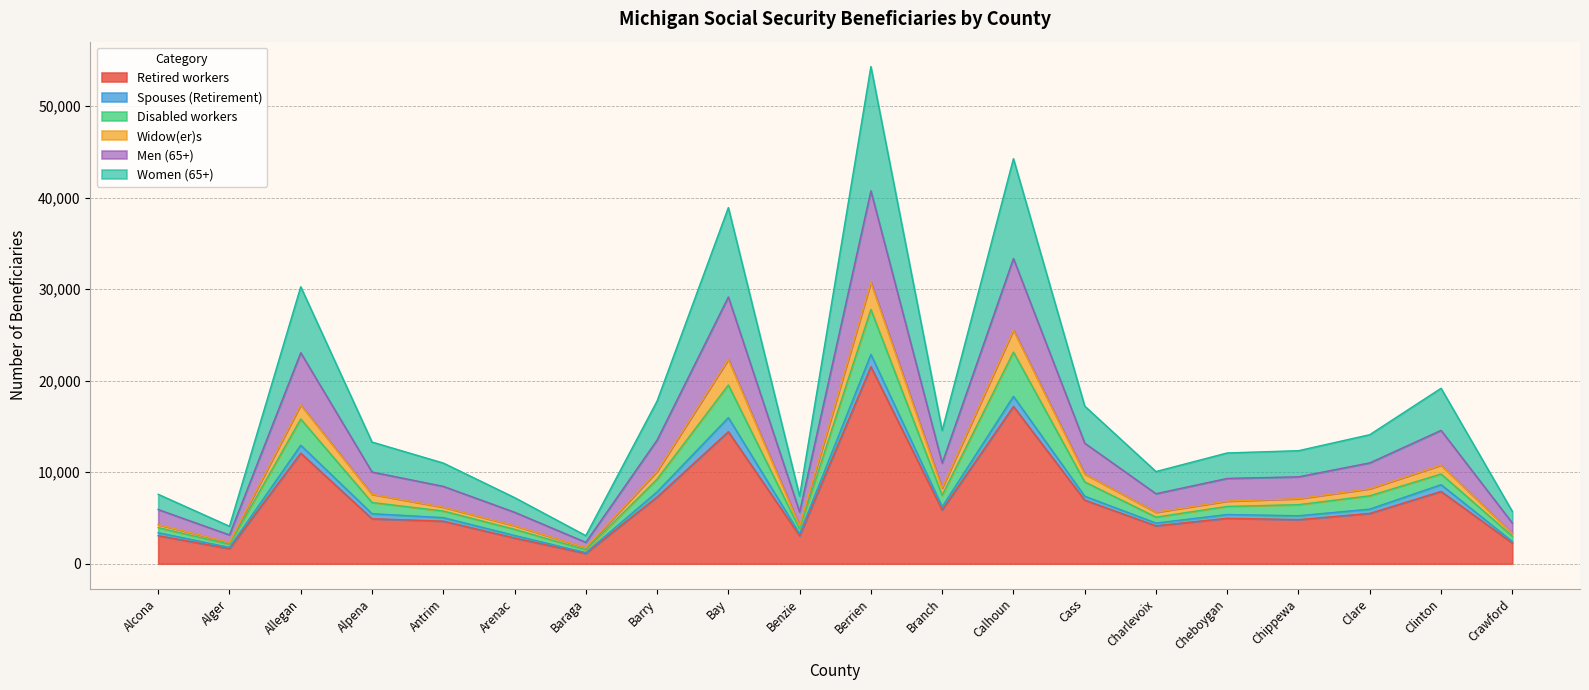

True or false: Women (65+) has more than 1 points higher than both neighbors.

True